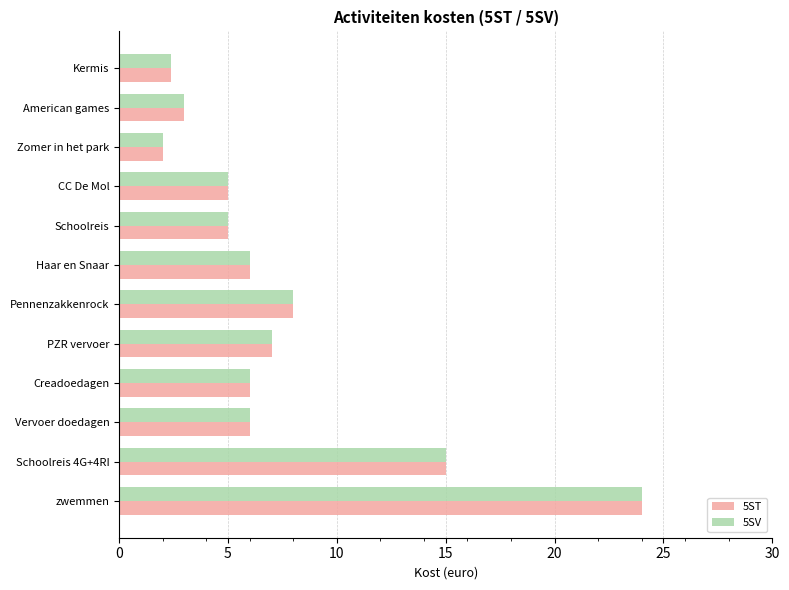

At which category is the sum across all series the highest?

zwemmen